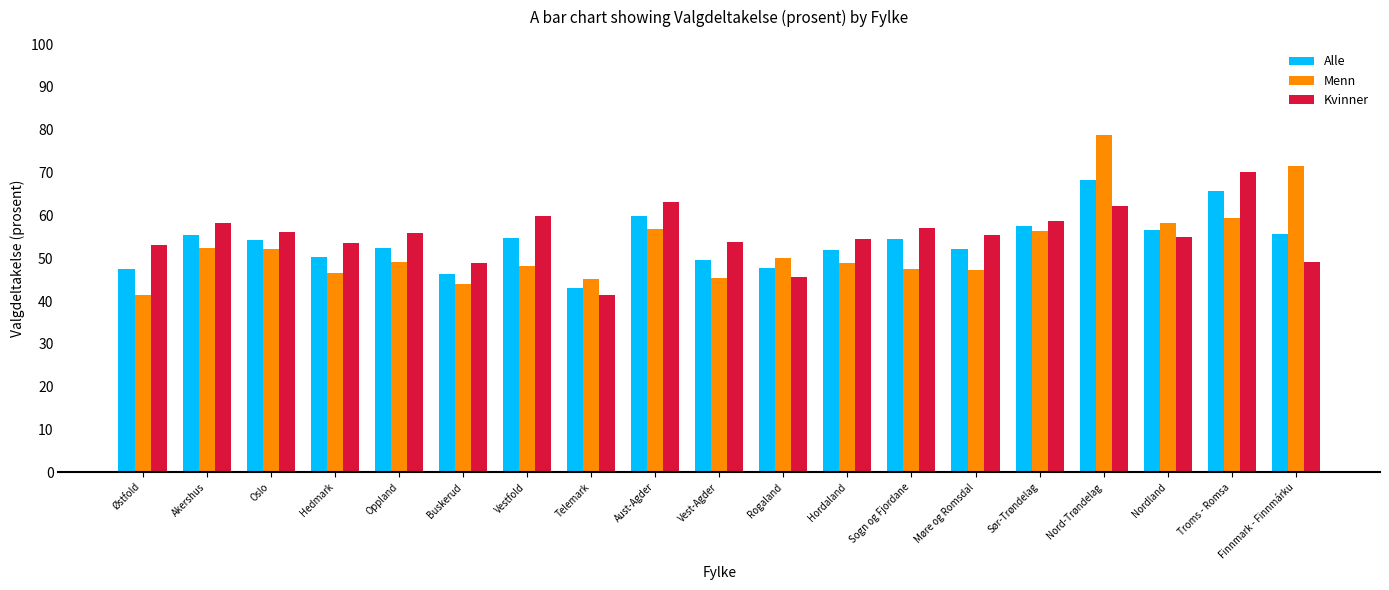

What is the label of the 10th bar from the right?

Vest-Agder